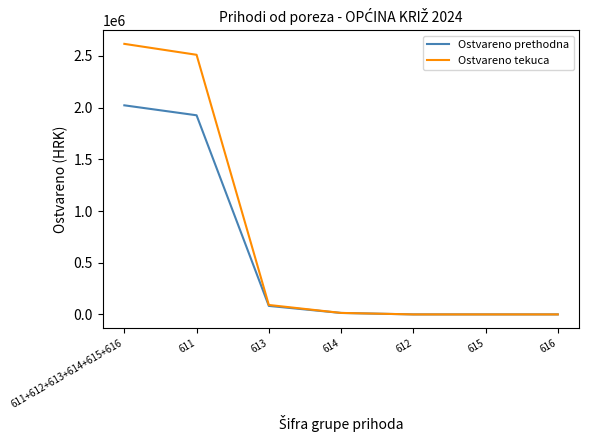

True or false: Ostvareno tekuca has more than 2 interior local peaks.

False